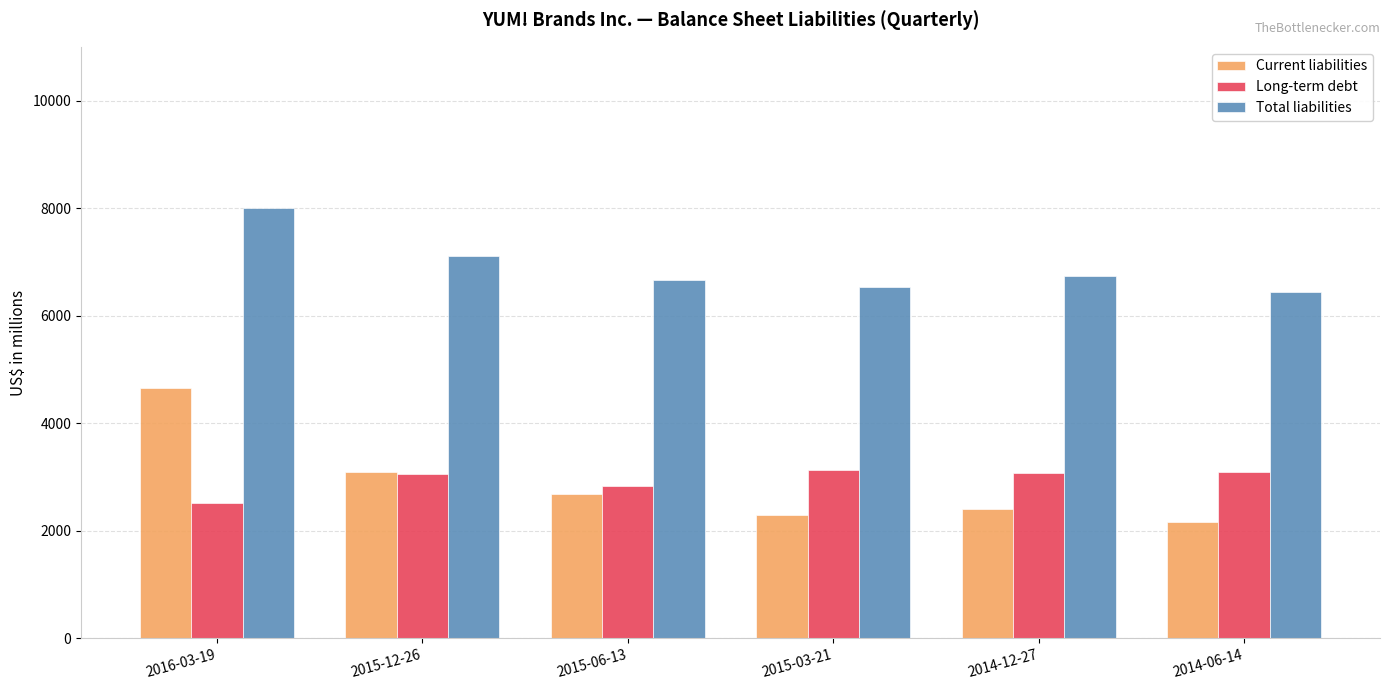

What is the minimum value for Current liabilities?

2153